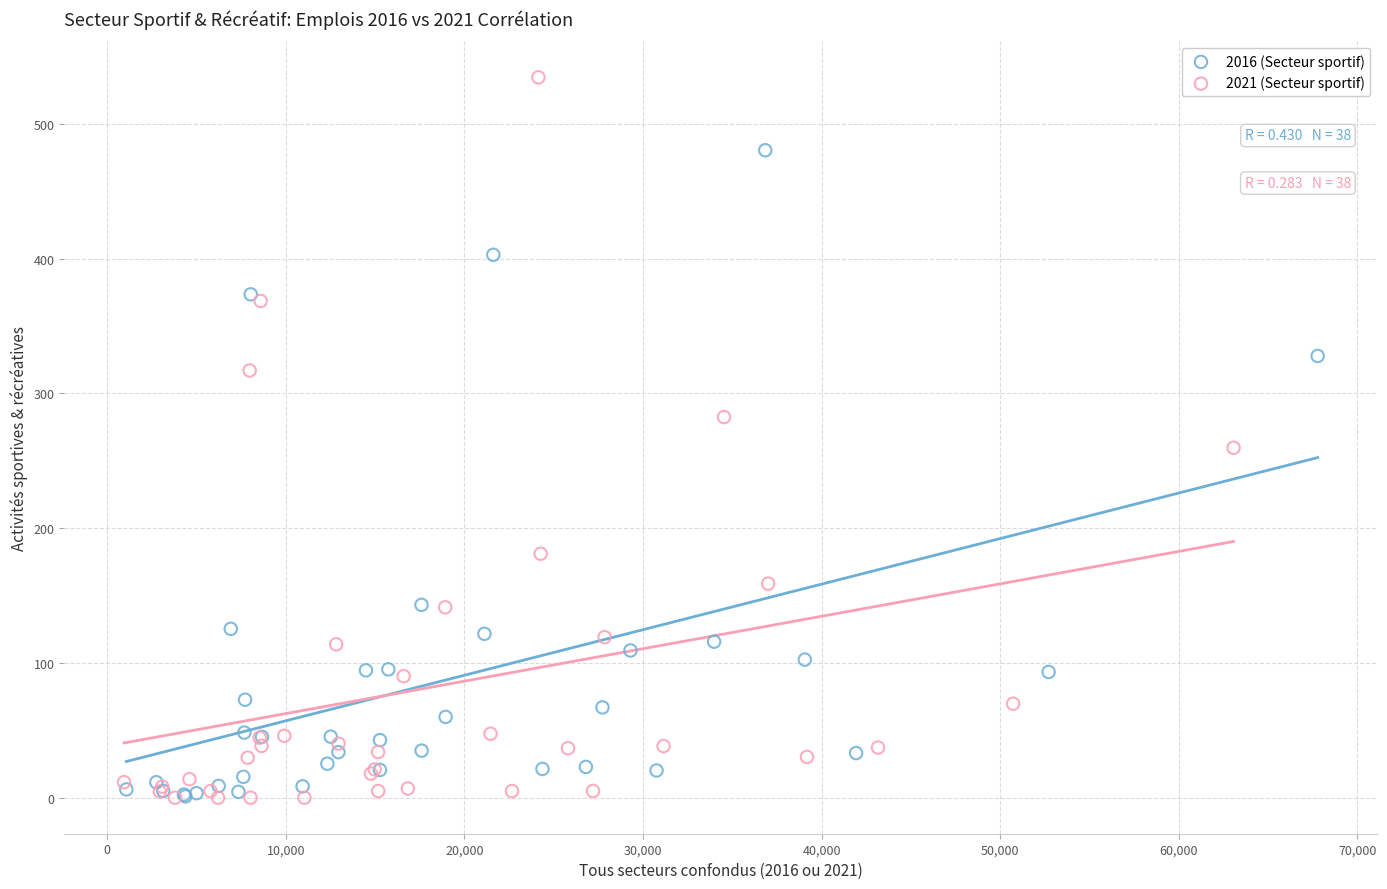

Which series reaches the maximum Y coordinate?

2021 (Secteur sportif)